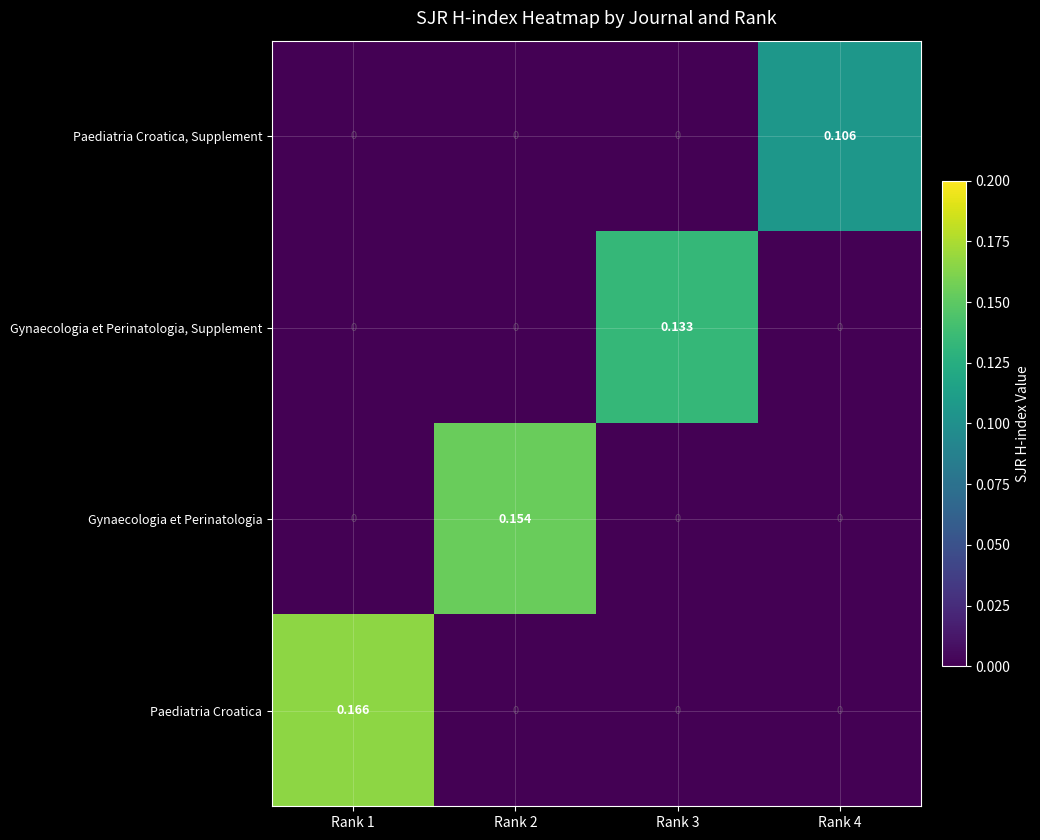

List the series in order of their peak value, lowest first.

Paediatria Croatica, Supplement, Gynaecologia et Perinatologia, Supplement, Gynaecologia et Perinatologia, Paediatria Croatica